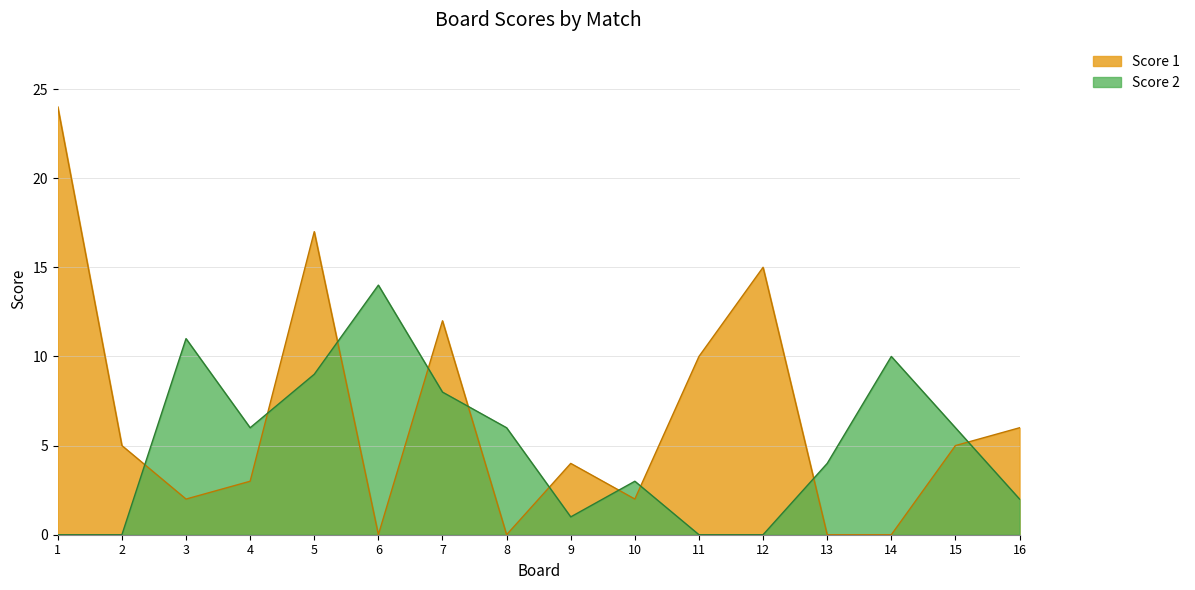

Where is Score 2 nearest to the value 7?

4